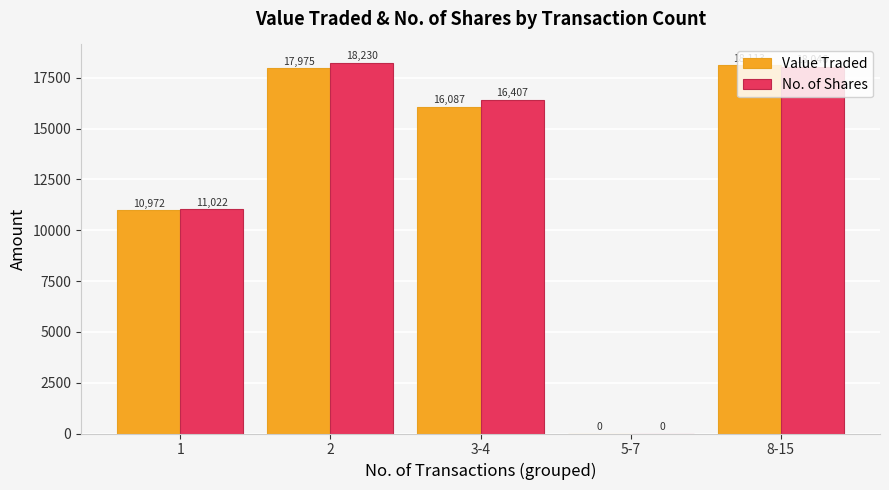

At which category is the sum across all series the highest?

2